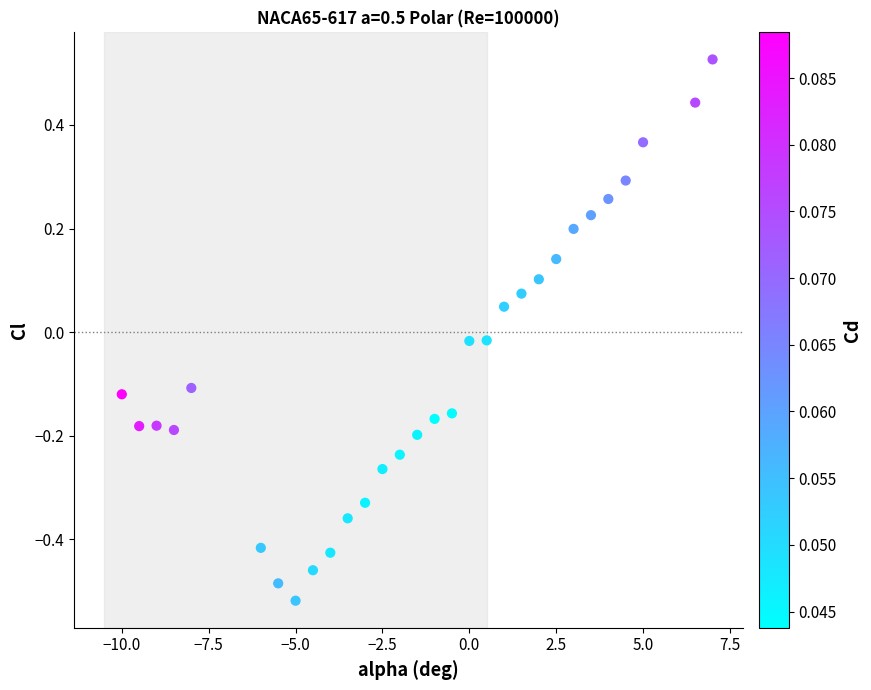

What is the range of Y values (max minus min)?

1.0